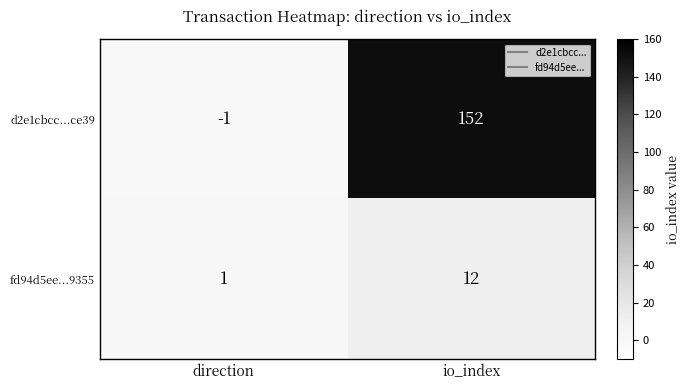

Between direction and io_index, which series saw the biggest shift?

d2e1cbcc...ce39